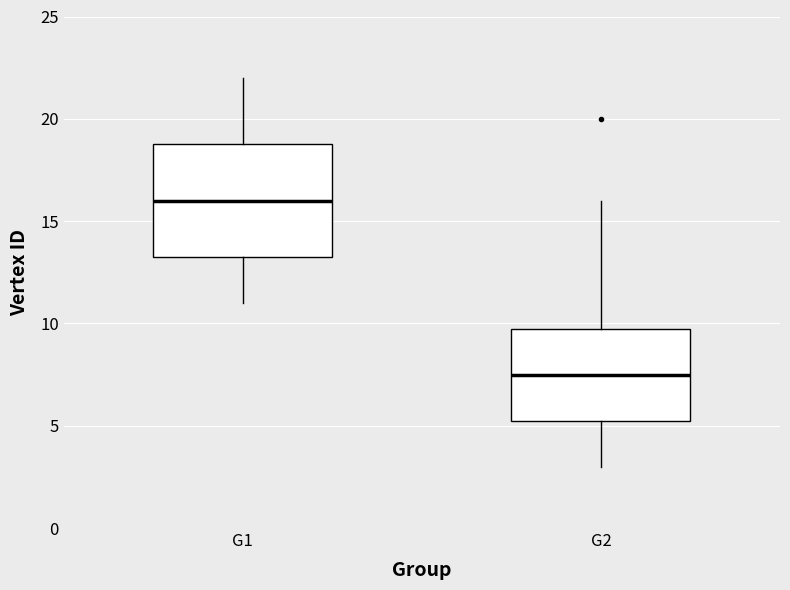

Which box's median line is the lowest?

G2